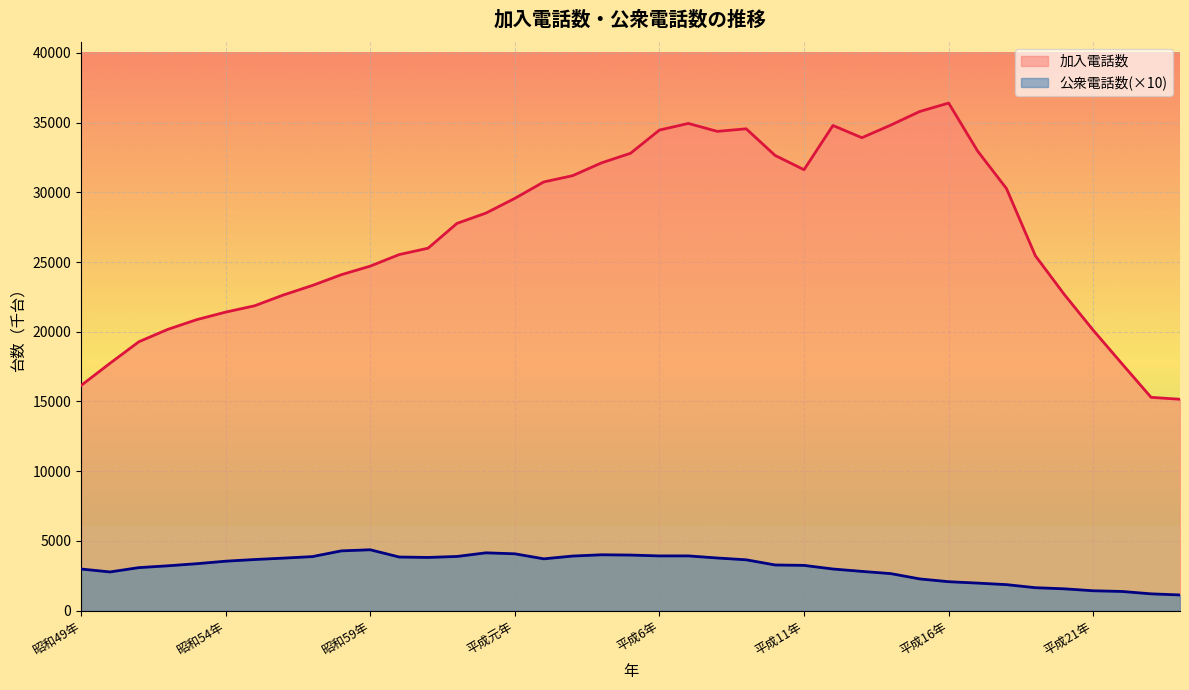

Reading left to right, list all the values displayed in this chart.

加入電話数: 昭和49年=16147	昭和50年=17736	昭和51年=19283	昭和52年=20171	昭和53年=20868	昭和54年=21408	昭和55年=21861	昭和56年=22638	昭和57年=23320	昭和58年=24090	昭和59年=24706	昭和60年=25533	昭和61年=25991	昭和62年=27770	昭和63年=28508	平成元年=29563	平成2年=30741	平成3年=31192	平成4年=32111	平成5年=32796	平成6年=34461	平成7年=34935	平成8年=34367	平成9年=34551	平成10年=32640	平成11年=31619	平成12年=34789	平成13年=33912	平成14年=34818	平成15年=35792	平成16年=36396	平成17年=32962	平成18年=30266	平成19年=25445	平成20年=22672	平成21年=20108	平成22年=17692	平成23年=15299	平成24年=15161
公衆電話数: 昭和49年=2990	昭和50年=2780	昭和51年=3090	昭和52年=3220	昭和53年=3370	昭和54年=3550	昭和55年=3670	昭和56年=3770	昭和57年=3880	昭和58年=4290	昭和59年=4370	昭和60年=3850	昭和61年=3820	昭和62年=3890	昭和63年=4150	平成元年=4080	平成2年=3720	平成3年=3920	平成4年=4010	平成5年=3990	平成6年=3930	平成7年=3930	平成8年=3780	平成9年=3650	平成10年=3280	平成11年=3250	平成12年=2990	平成13年=2820	平成14年=2660	平成15年=2280	平成16年=2080	平成17年=1980	平成18年=1870	平成19年=1650	平成20年=1570	平成21年=1430	平成22年=1380	平成23年=1210	平成24年=1130